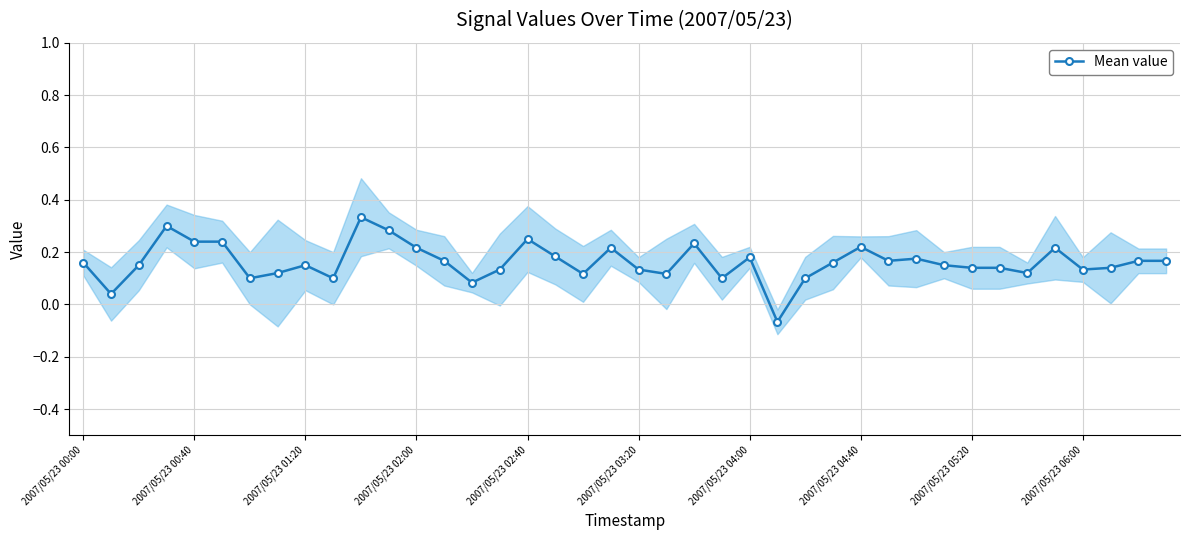

At which label does Mean value first exceed 0?

2007/05/23 00:00